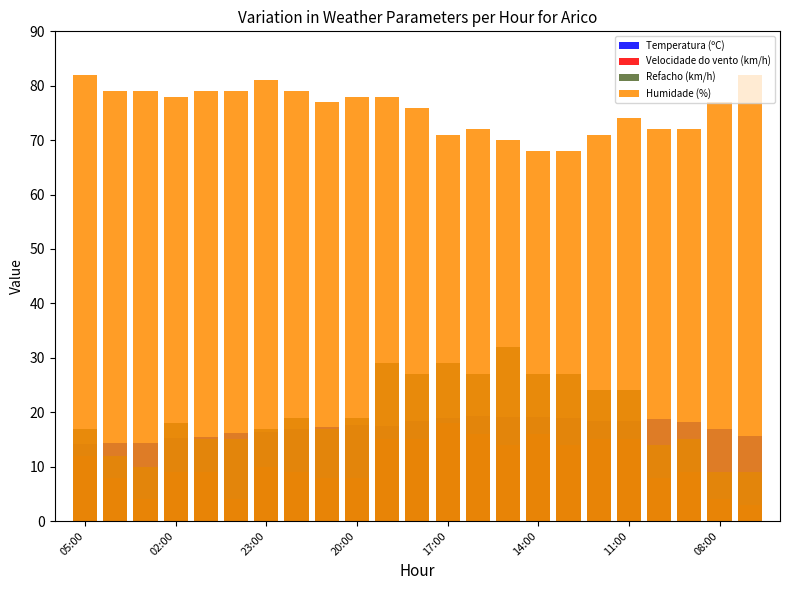

Which series has the largest range (max minus min)?

Refacho (km/h)